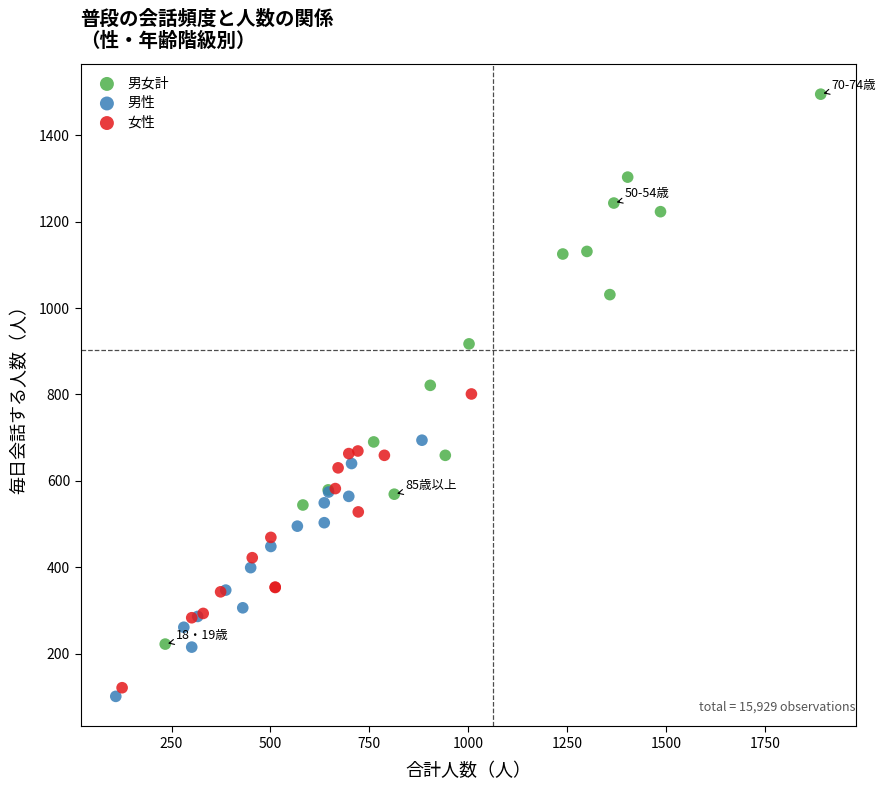

Which series reaches the minimum Y coordinate?

男性